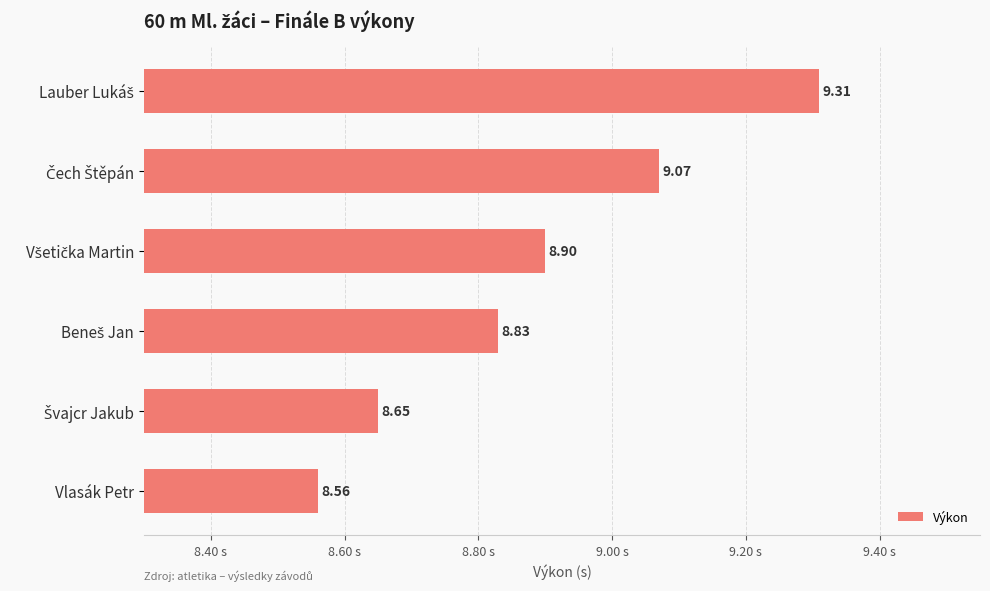

What is the label of the 1st bar from the bottom?

Vlasák Petr